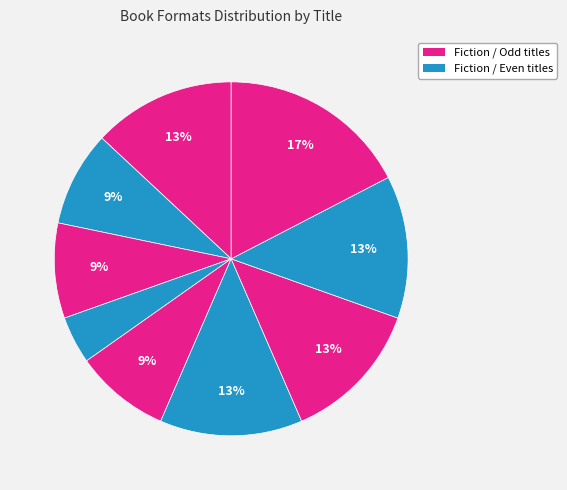

How many segments does this pie chart have?

9